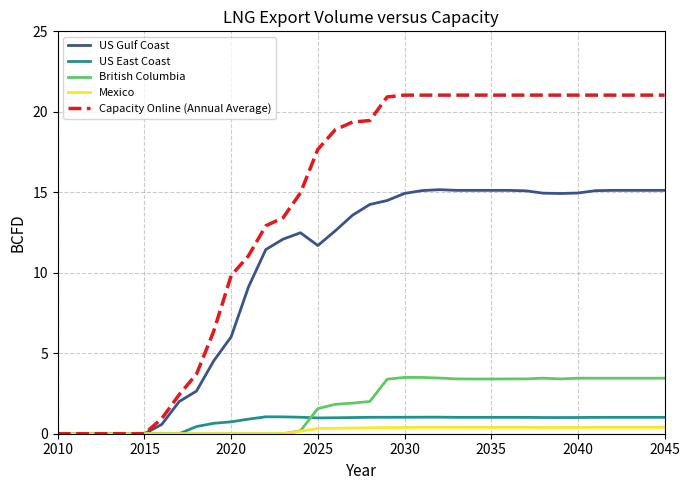

Which series has the widest spread of values?

Capacity Online (Annual Average)